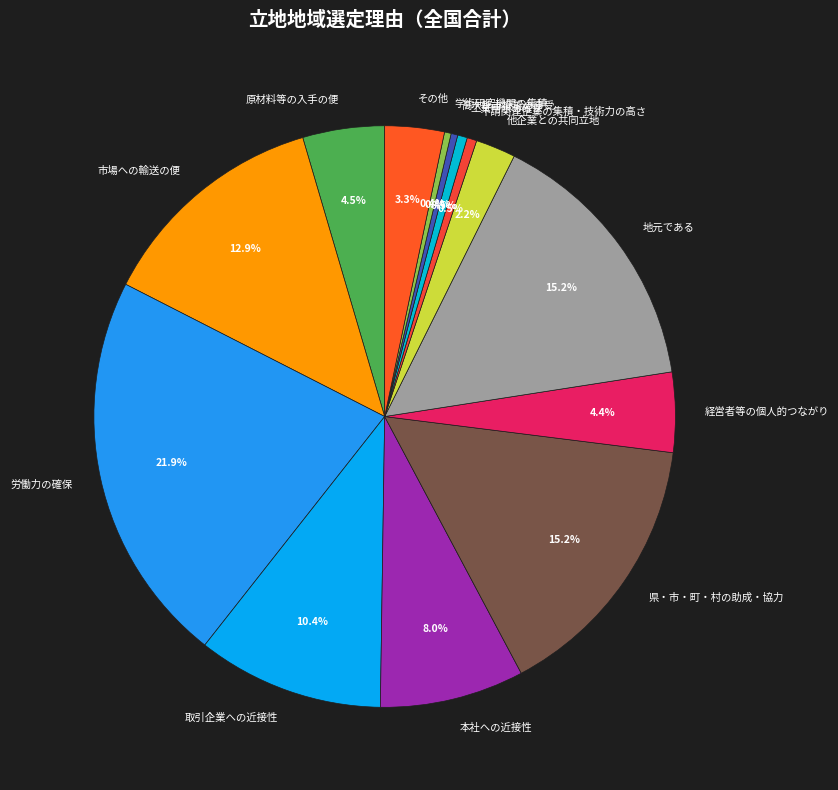

Is 本社への近接性 the majority of the pie?

No